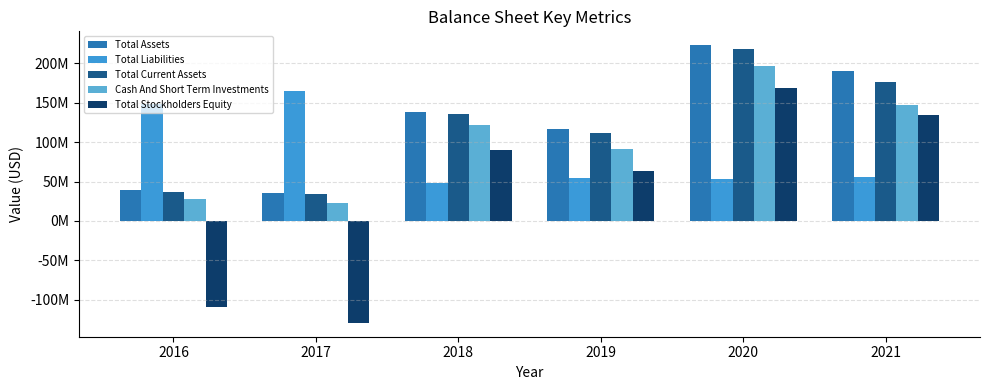

Which category has the lowest value in the Total Stockholders Equity series?

2017